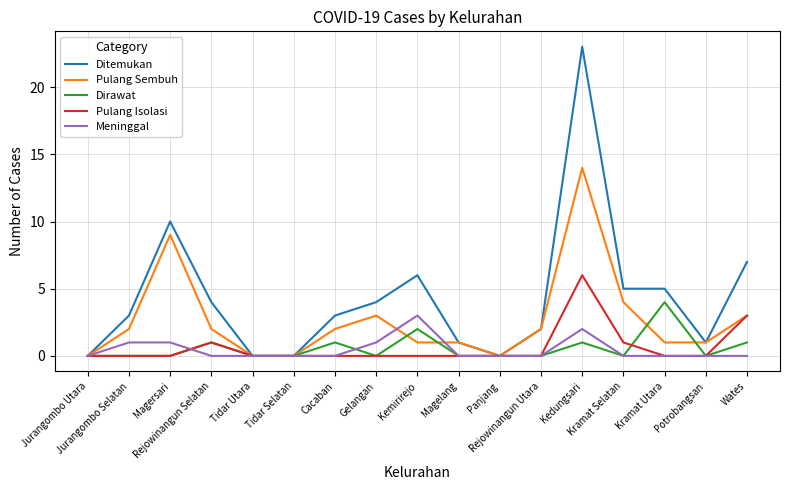

Rank the series by their maximum value, from highest to lowest.

Ditemukan, Pulang Sembuh, Pulang Isolasi, Dirawat, Meninggal